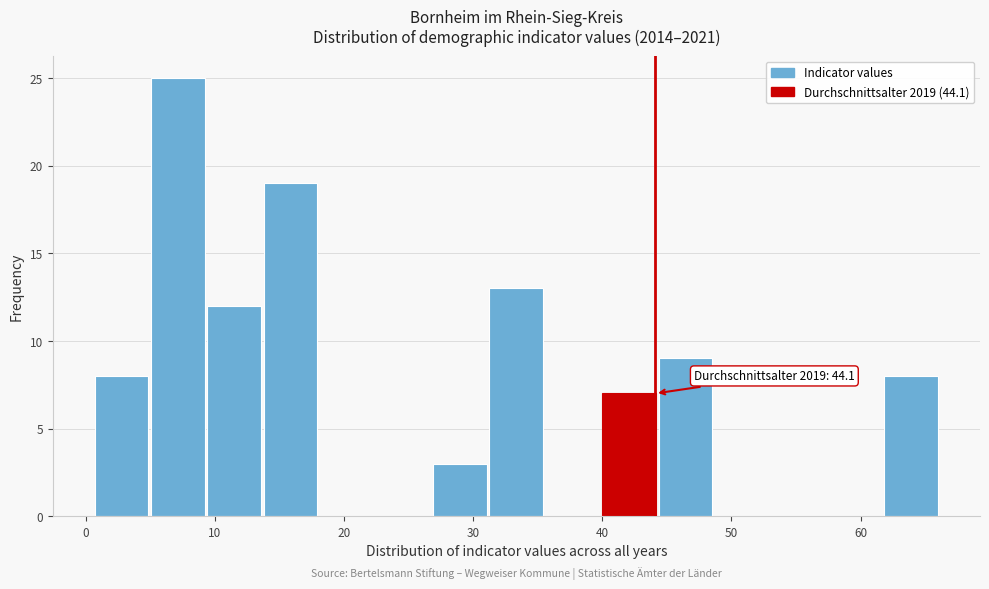

Which range on the x-axis has the tallest bar?

5 to 9